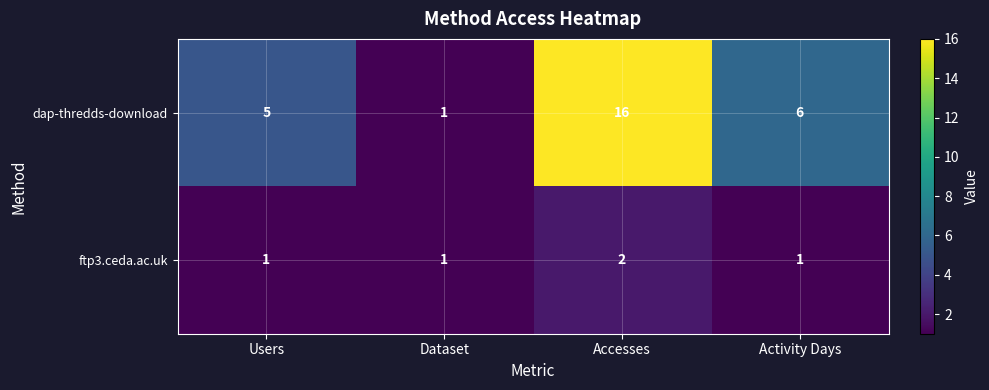

List the series in order of their peak value, lowest first.

ftp3.ceda.ac.uk, dap-thredds-download